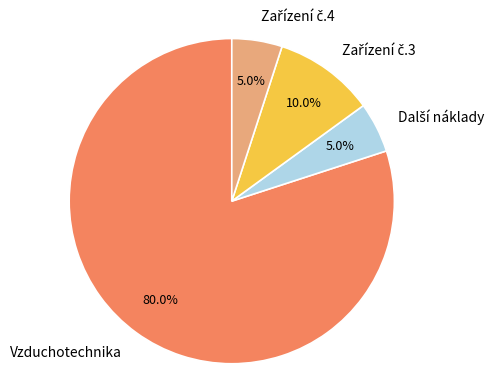

Which category has the biggest portion of the pie?

Vzduchotechnika